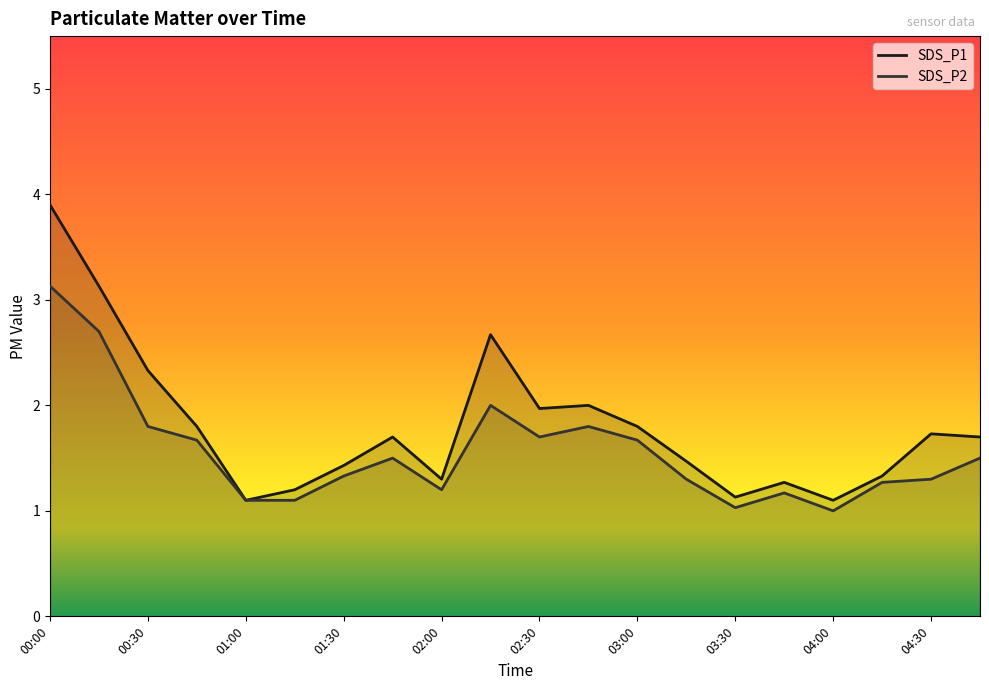

Reading left to right, extract all data points from this chart.

SDS_P1: 3.9	3.1	2.3	1.8	1.1	1.2	1.4	1.7	1.3	2.7	2.0	2.0	1.8	1.5	1.1	1.3	1.1	1.3	1.7	1.7
SDS_P2: 3.1	2.7	1.8	1.7	1.1	1.1	1.3	1.5	1.2	2.0	1.7	1.8	1.7	1.3	1.0	1.2	1.0	1.3	1.3	1.5